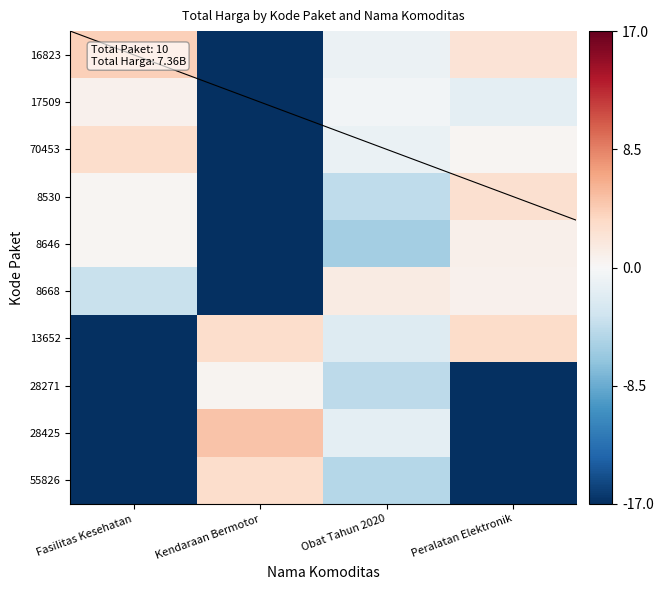

Is the value of 70453 at Fasilitas Kesehatan greater than the value of 13652 at Peralatan Elektronik?

No